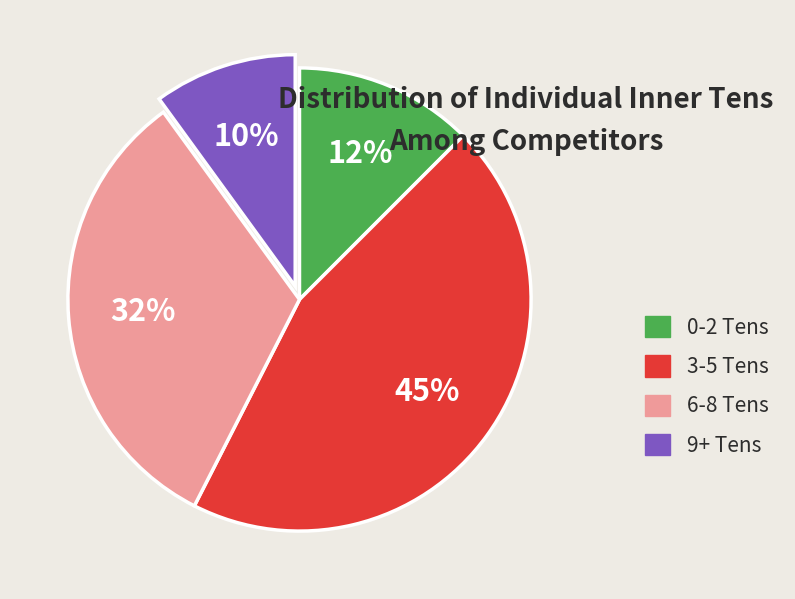

Is it true that 9+ Tens is 16% of the pie?

False